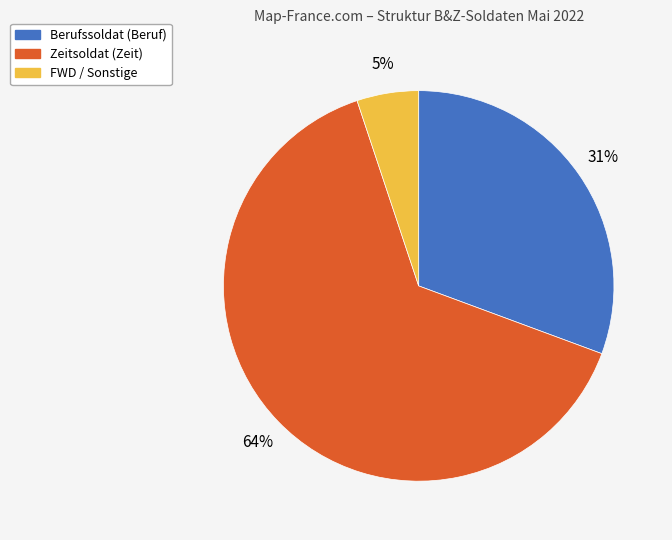

Is there any slice that represents more than half of the pie?

Yes